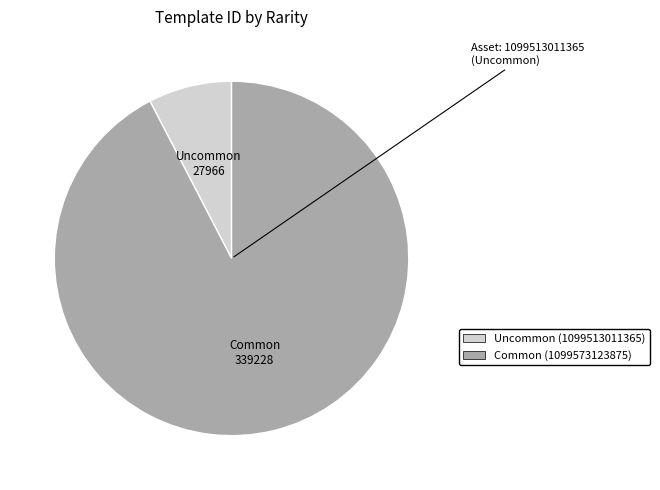

Which has a higher value, Uncommon (1099513011365) or Common (1099573123875)?

Common (1099573123875)